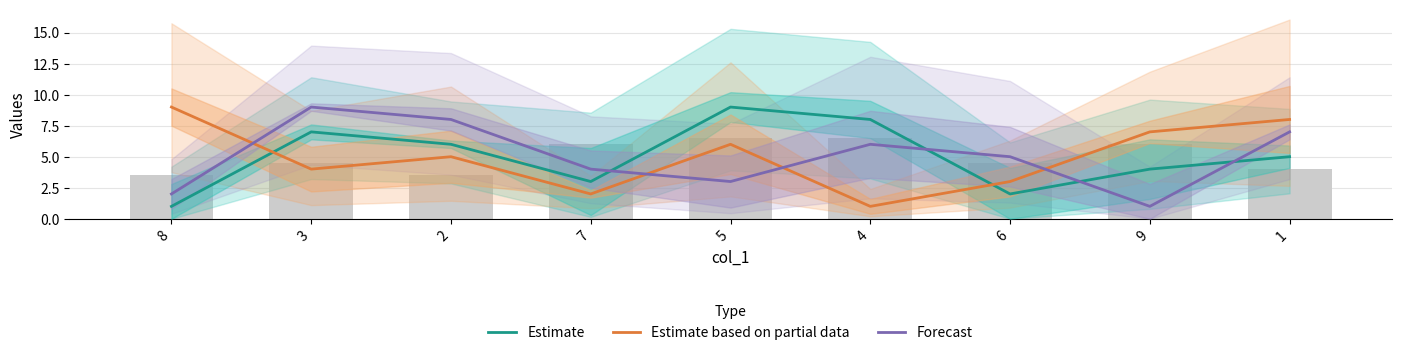

Reading right to left, extract all data points from this chart.

Estimate: 1=5	9=4	6=2	4=8	5=9	7=3	2=6	3=7	8=1
Estimate based on partial data: 1=8	9=7	6=3	4=1	5=6	7=2	2=5	3=4	8=9
Forecast: 1=7	9=1	6=5	4=6	5=3	7=4	2=8	3=9	8=2